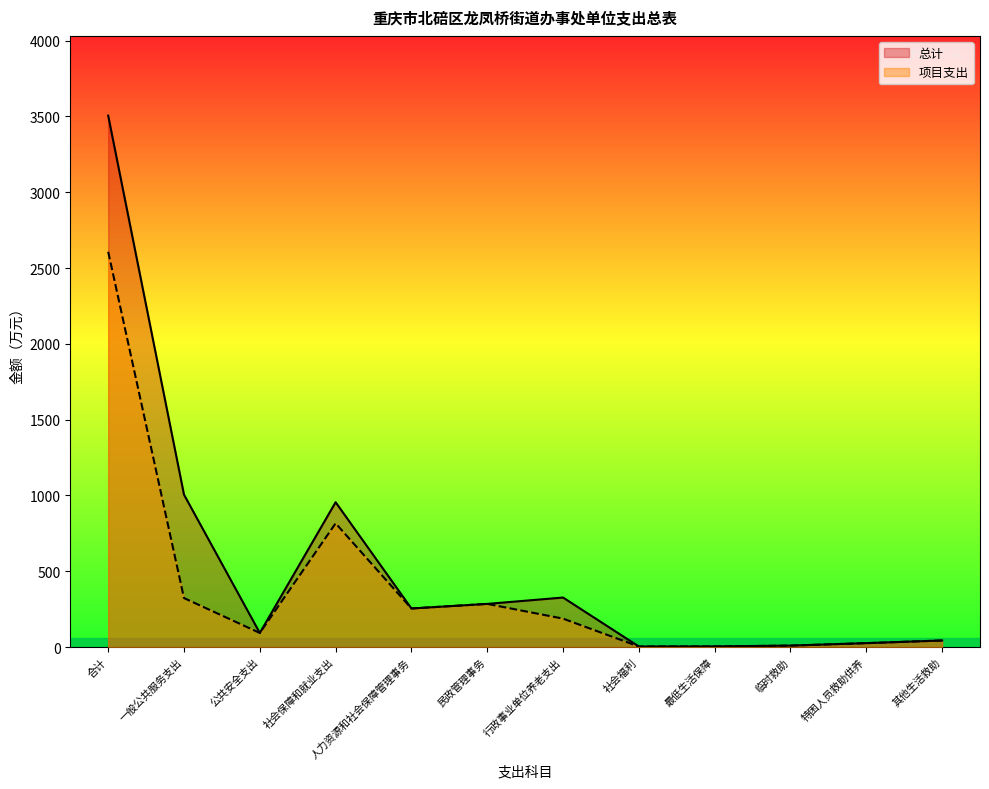

What is the sum of all 项目支出 values?

4656.6